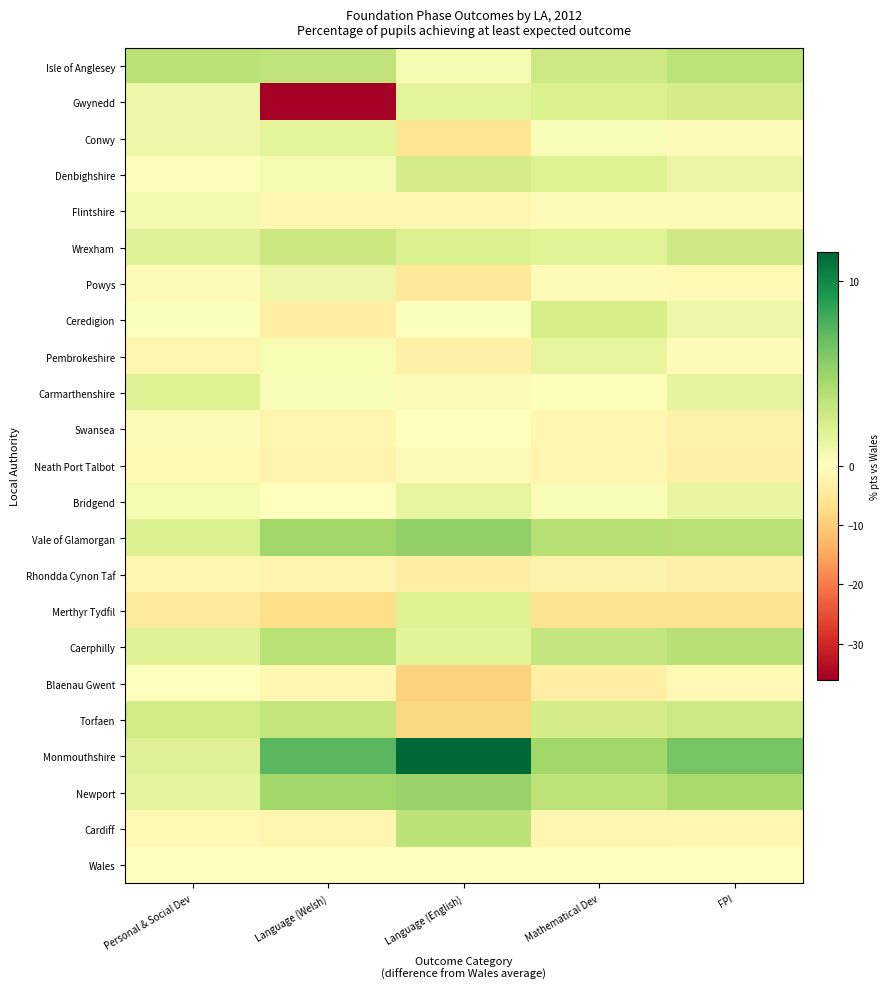

Which category has the highest value across all series?

Language (English)